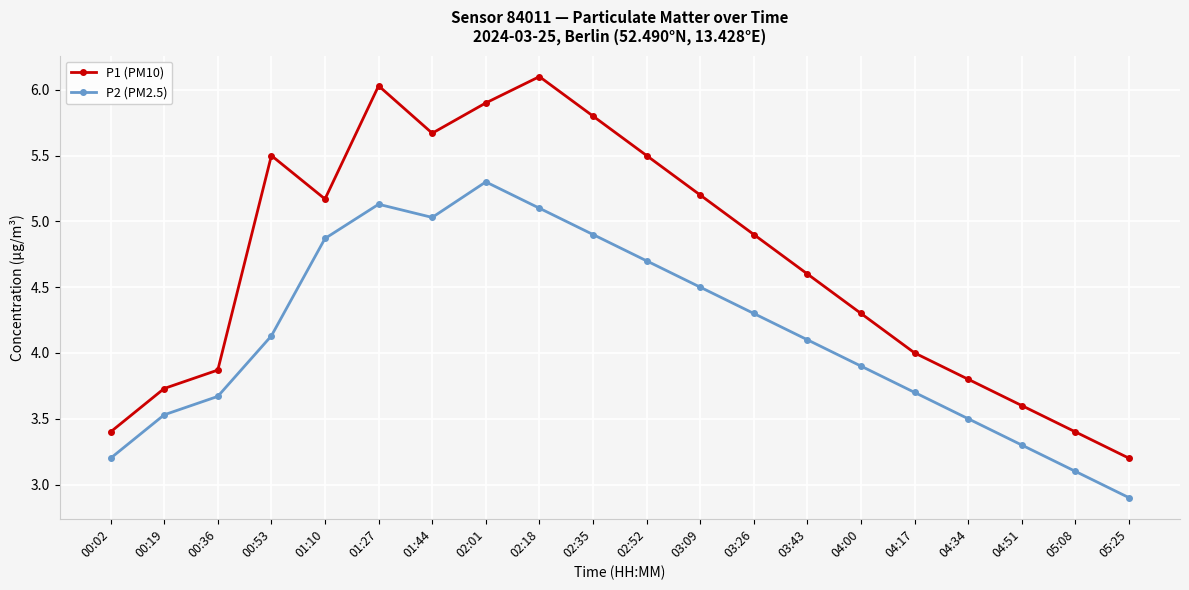

Where does the P1 (PM10) series first go above 4?

00:53